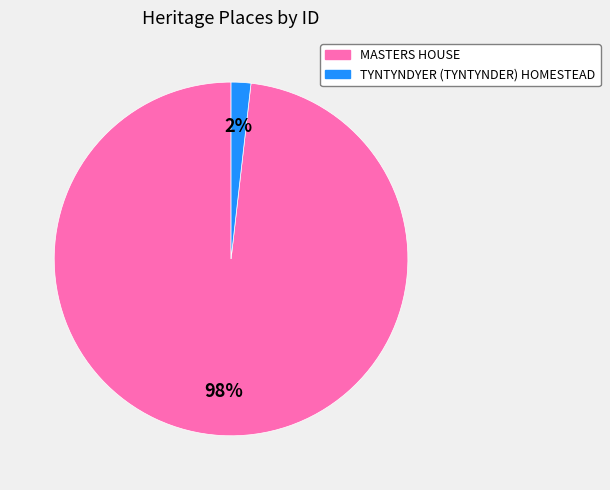

The MASTERS HOUSE slice represents 85% of the pie. True or false?

False